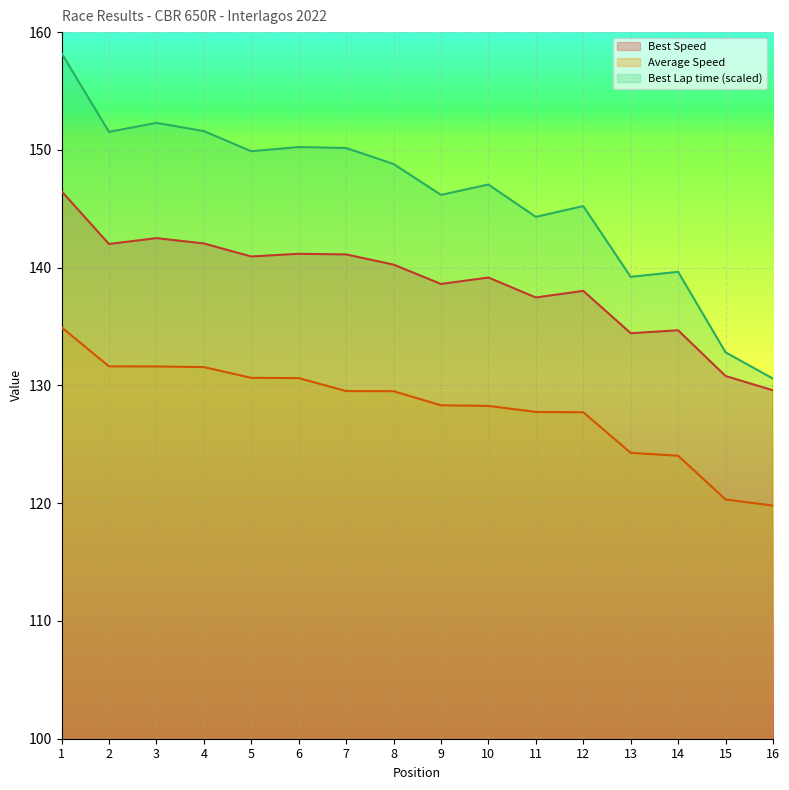

True or false: Total Time and Best Lap time intersect in this chart.

False